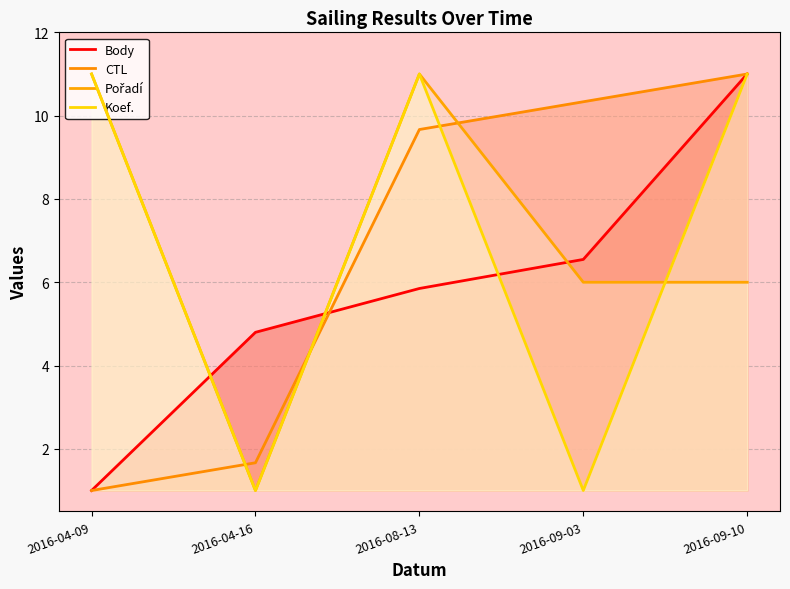

How many times do Pořadí and CTL cross each other?

3